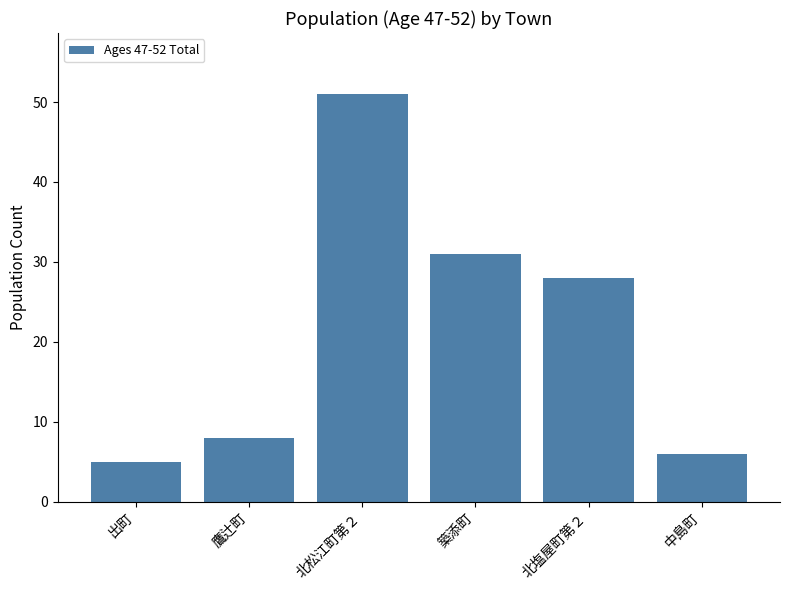

Where does the data first go above 28?

北松江町第２